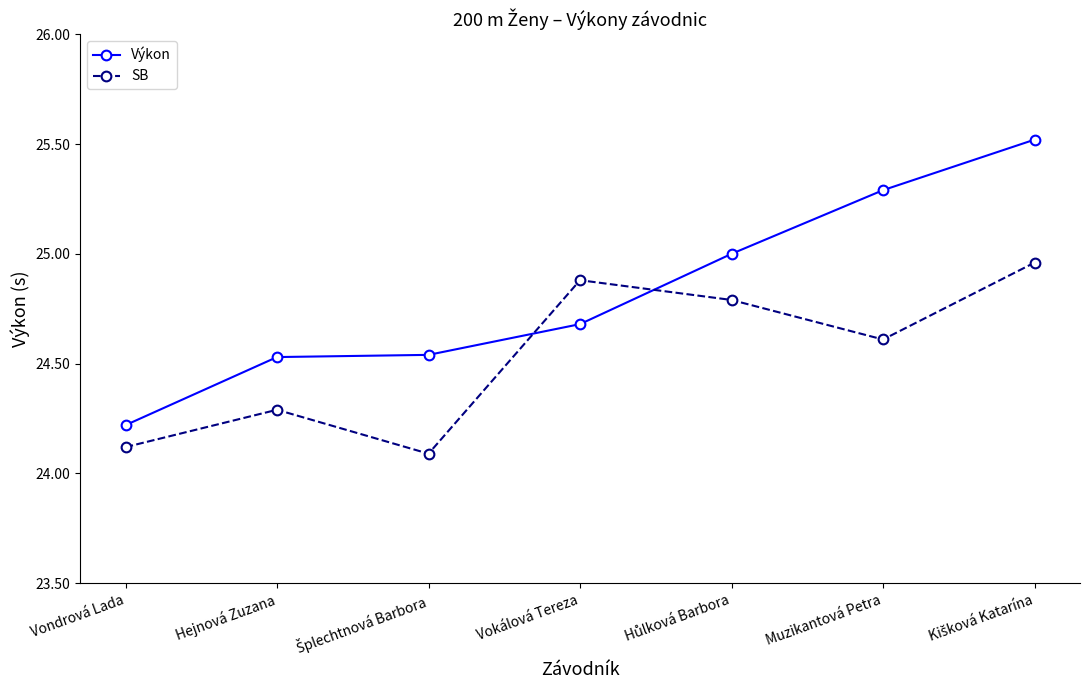

Rank the series by their average value, from highest to lowest.

Výkon, SB